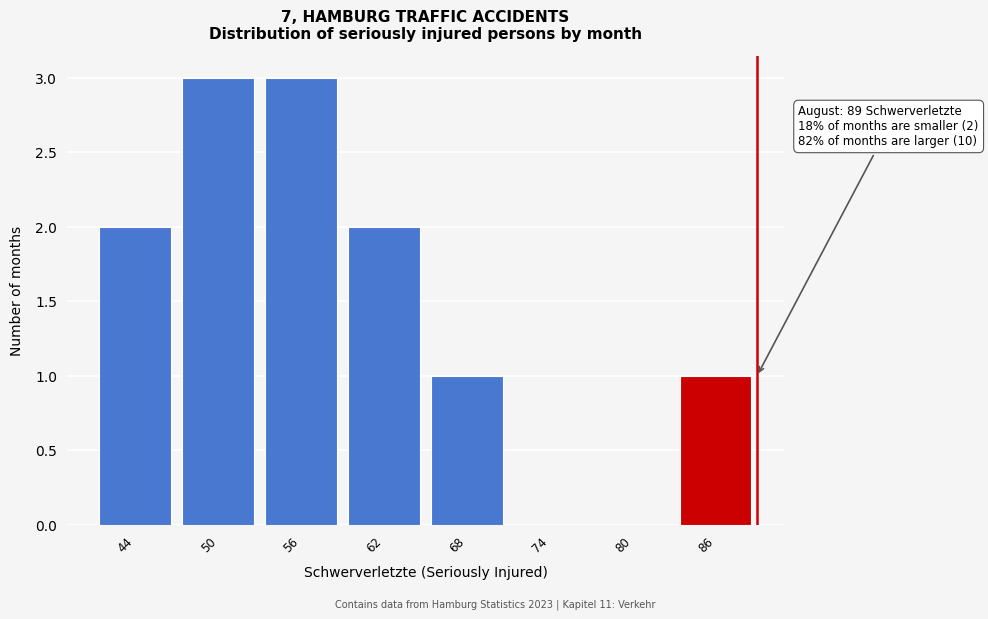

Reading right to left, extract all data points from this chart.

86=1	80=0	74=0	68=1	62=2	56=3	50=3	44=2